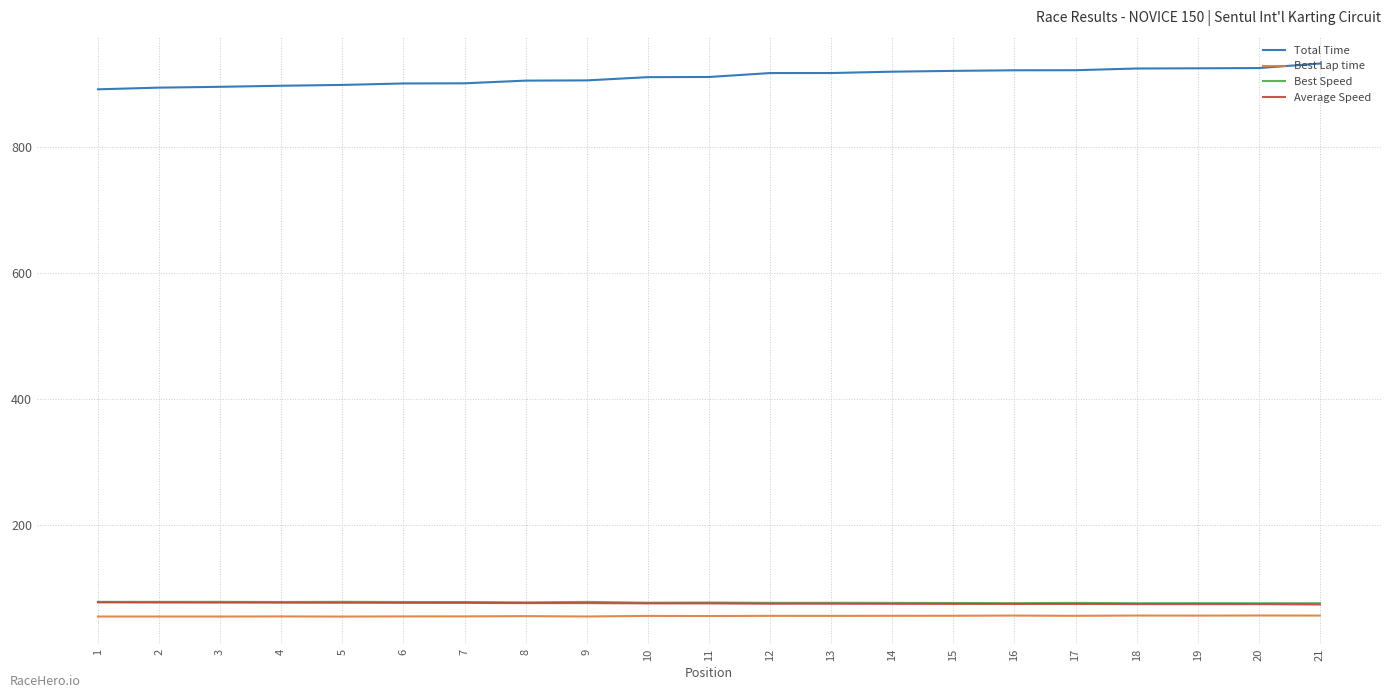

What is the total value across all series at 11?

1119.5